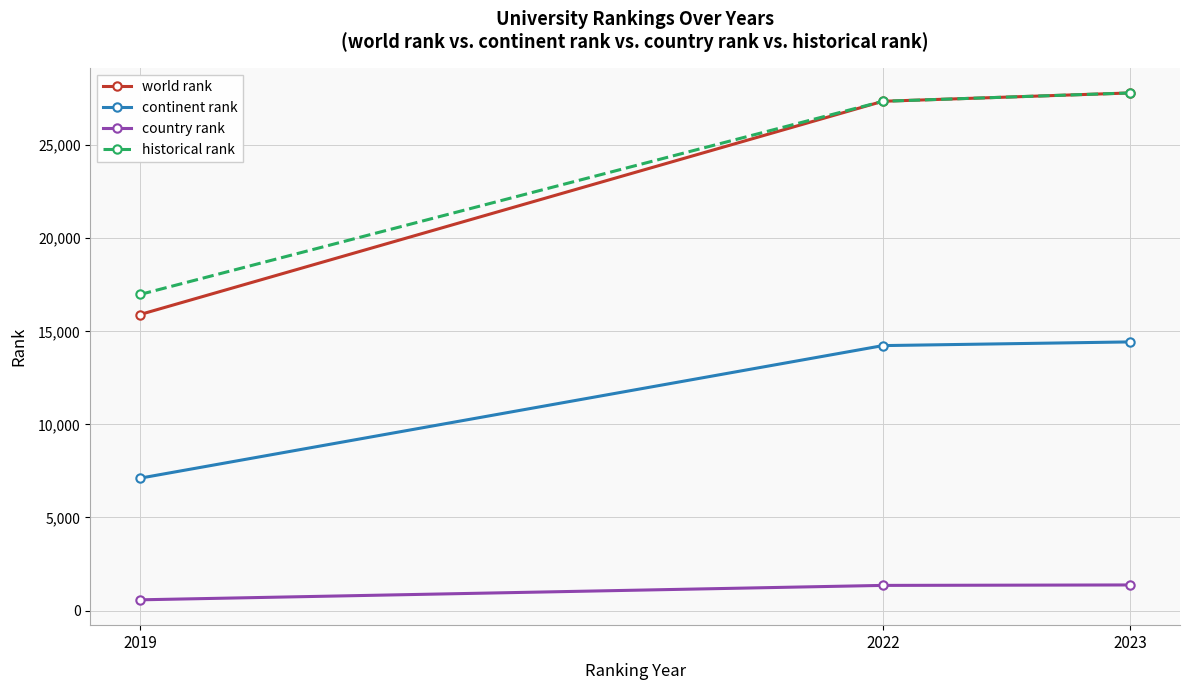

What is the sum of all historical rank values?

72143